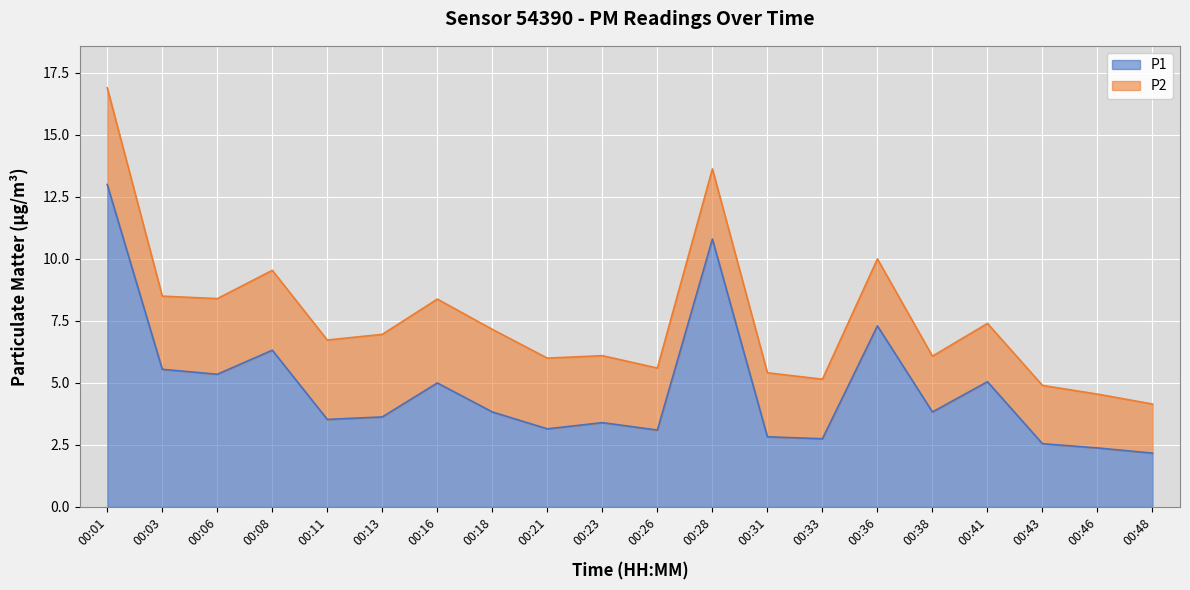

What is the difference between the maximum and minimum values in the P1 series?

10.8